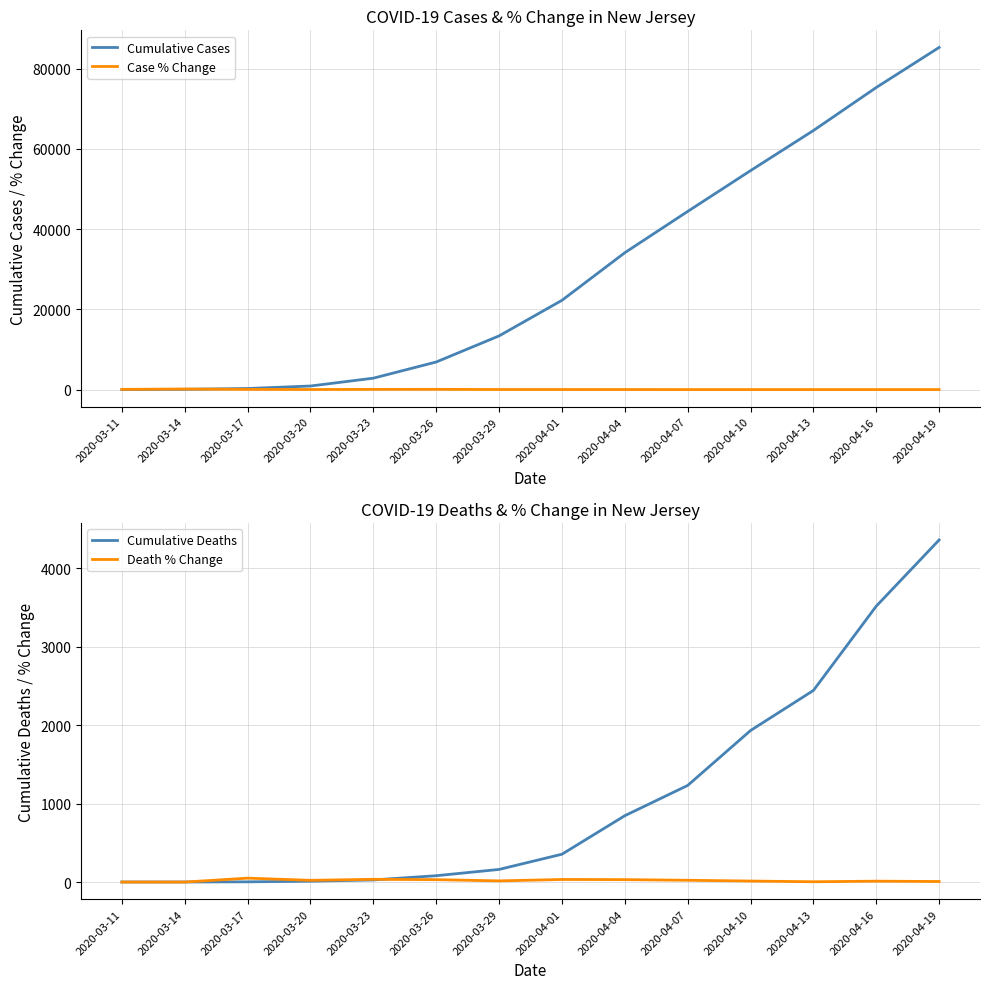

Where does the Cumulative Cases series first go above 22255?

2020-04-04